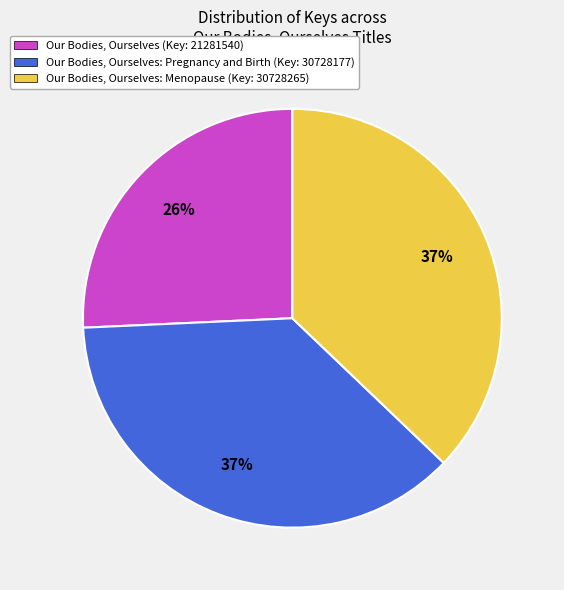

Count the number of slices in the pie.

3